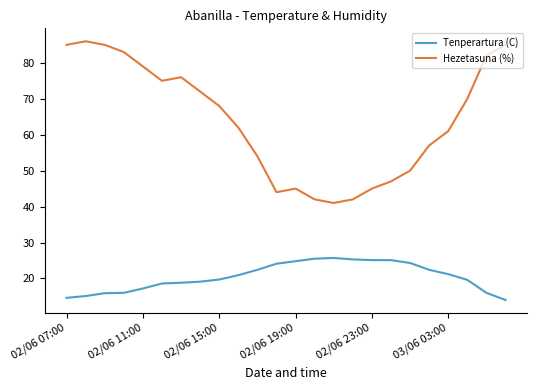

Rank the series by their maximum value, from lowest to highest.

Tenperartura (C), Hezetasuna (%)